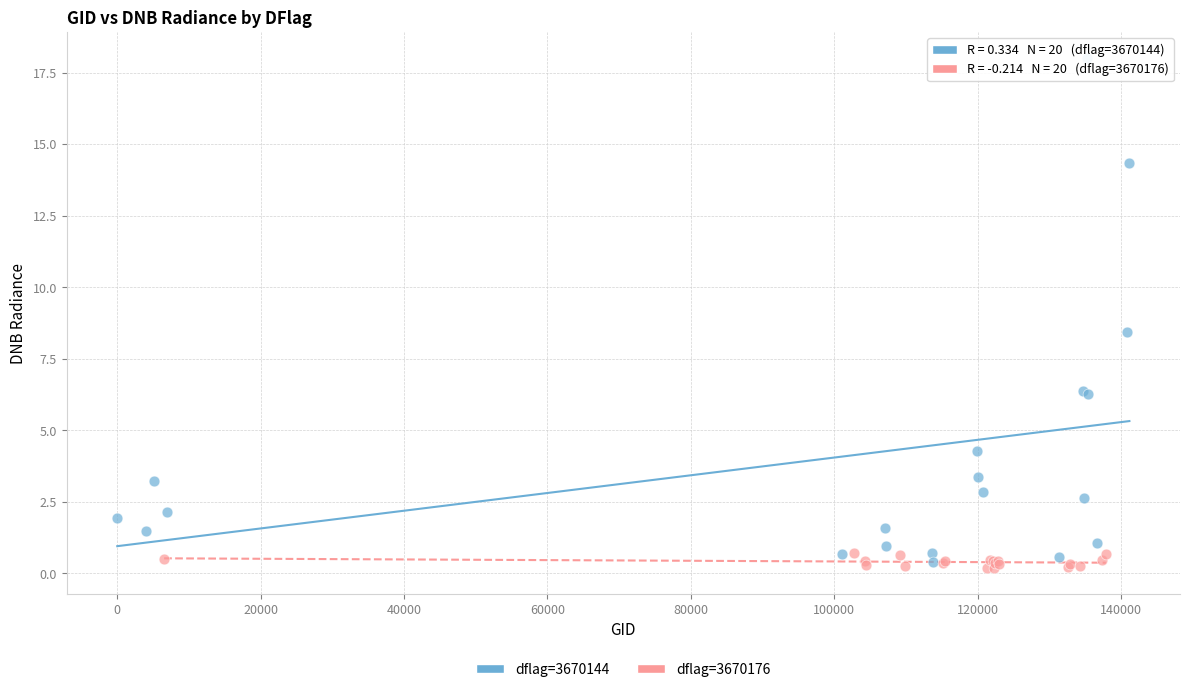

Which series reaches the maximum Y coordinate?

dflag=3670144